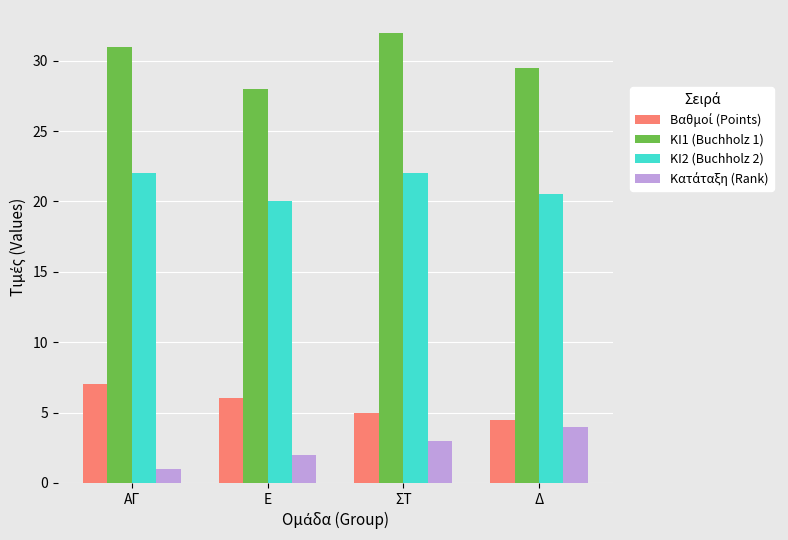

What is the total value across all series at ΣΤ?

62.0